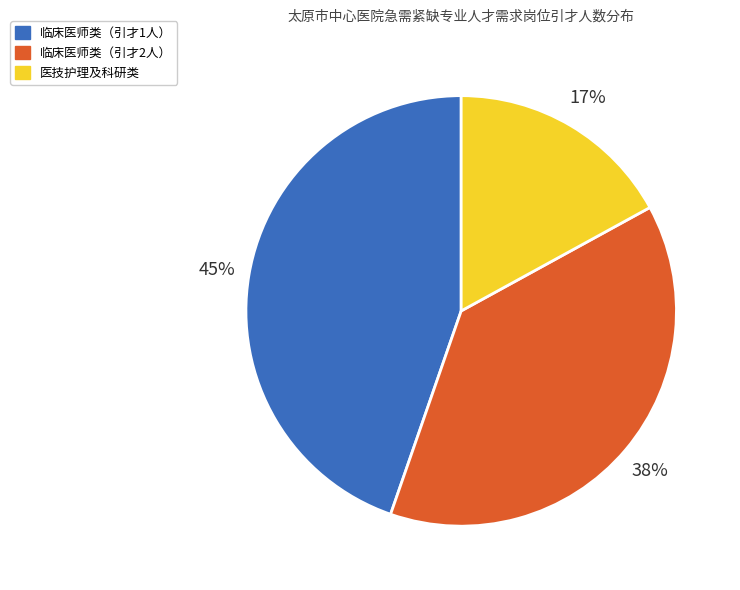

Does any single category account for the majority?

No